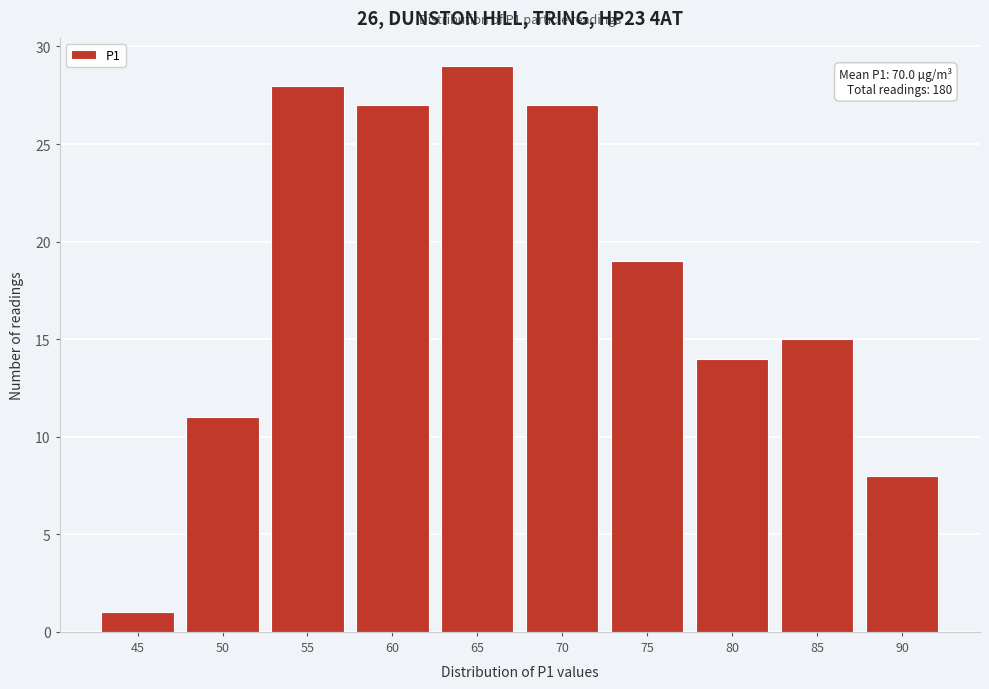

Reading left to right, list all the values displayed in this chart.

45=1	50=11	55=28	60=27	65=29	70=27	75=19	80=14	85=15	90=8